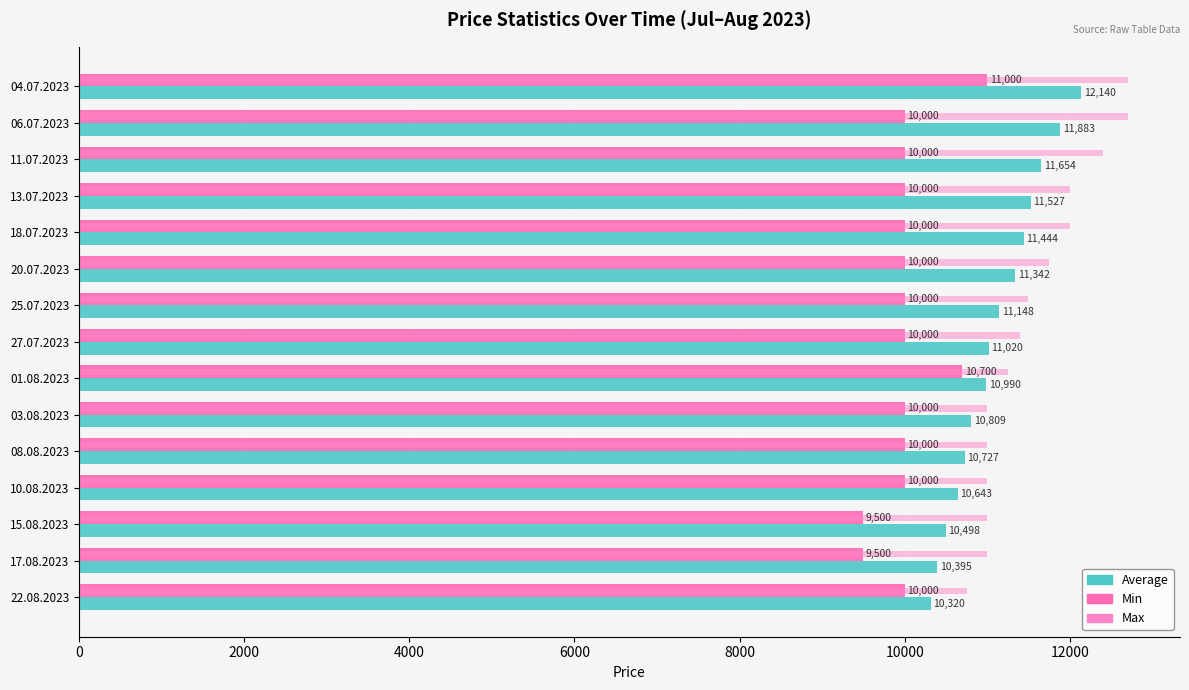

What is the value of the Min bar at the 12th from the left?

10000